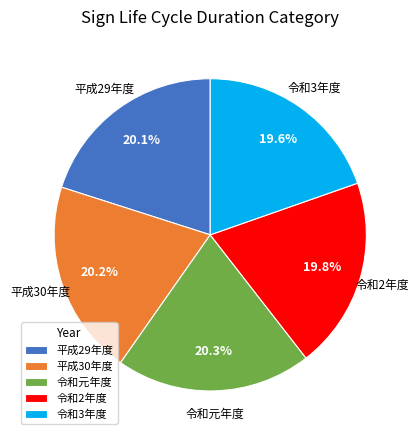

Is 令和元年度 the majority of the pie?

No